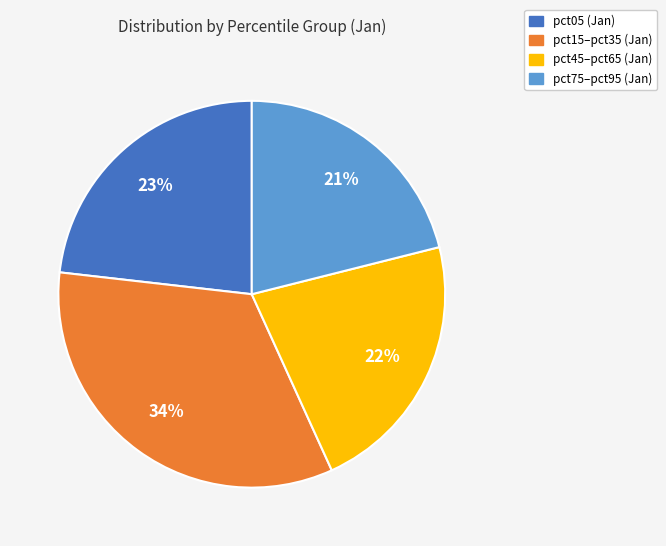

Do pct05 (Jan) and pct75–pct95 (Jan) together represent more than half of the pie?

No